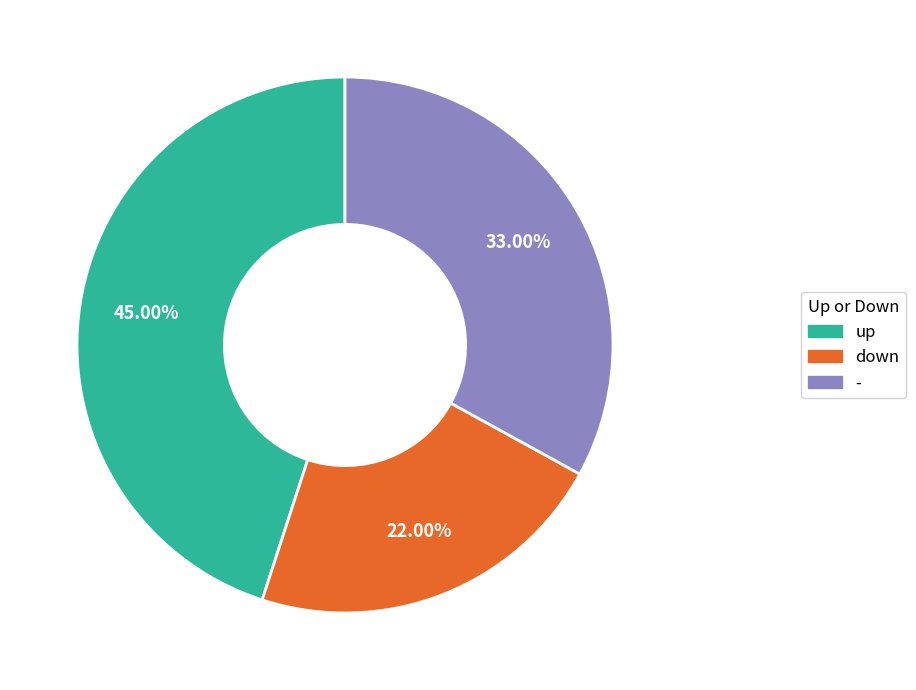

How many segments does this pie chart have?

3